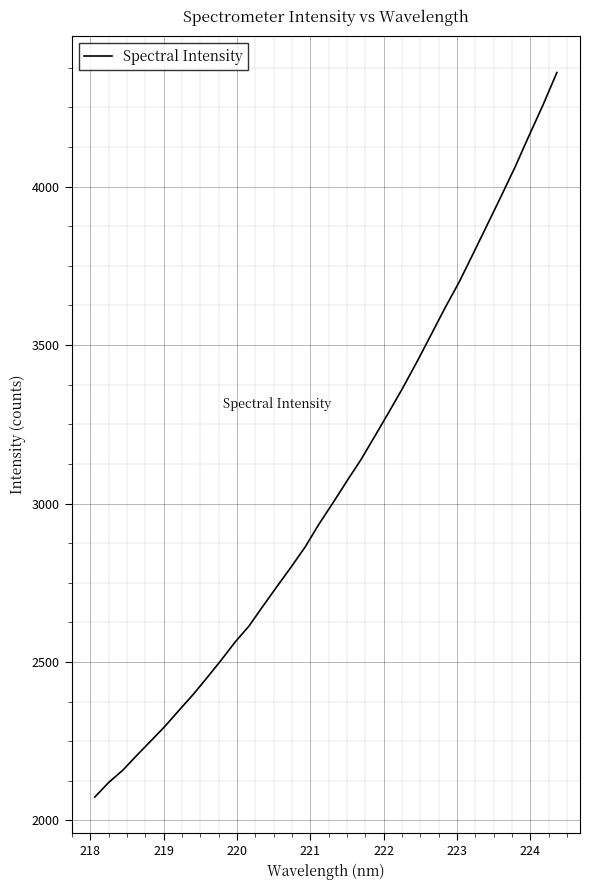

What is the maximum value shown in the chart?

4359.9